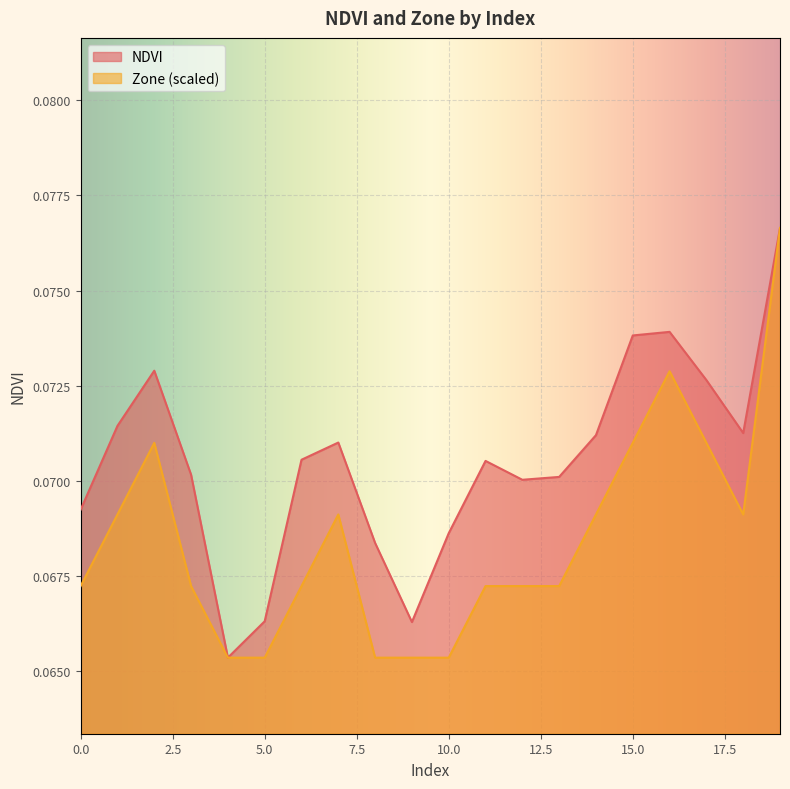

Where is NDVI nearest to the value 0?

4